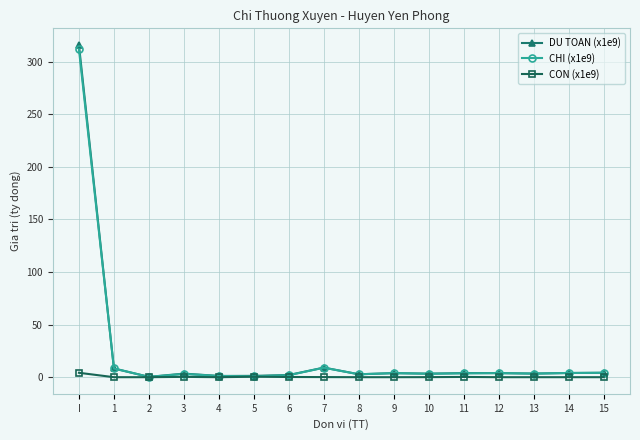

How many categories are shown in the chart?

16